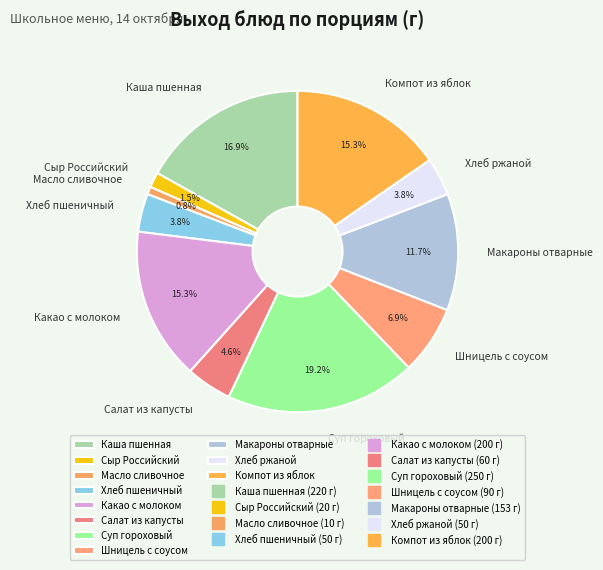

Which slice is the smallest?

Масло сливочное